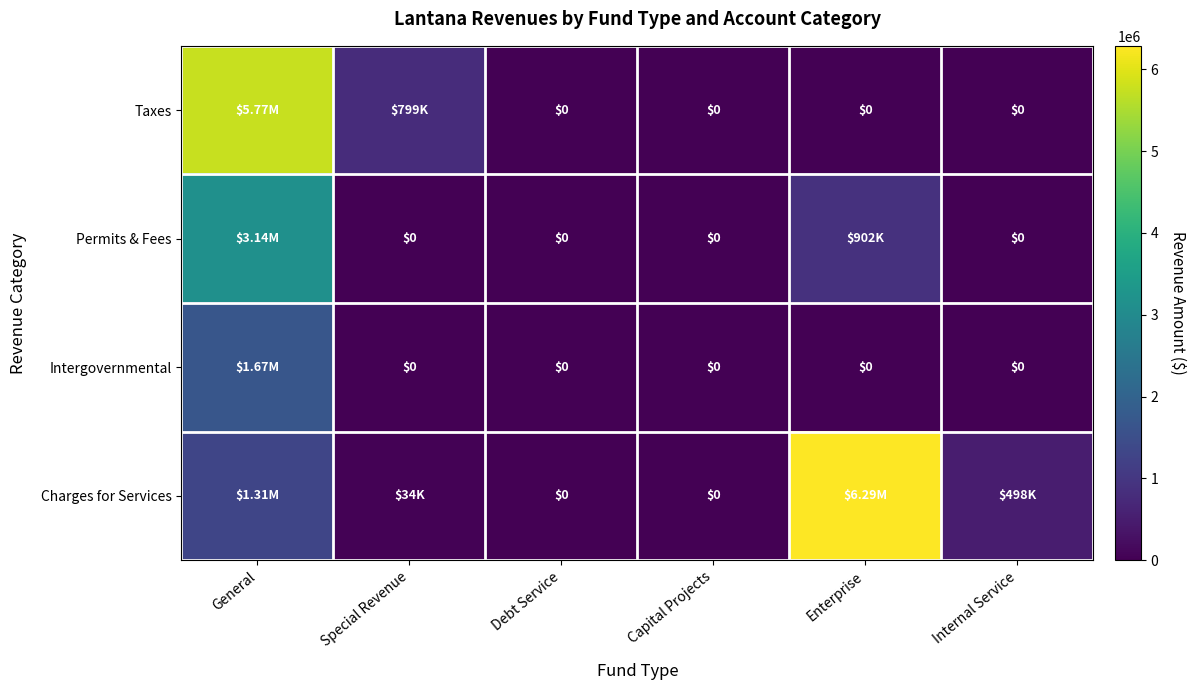

Which label corresponds to the smallest value in the chart?

Debt Service